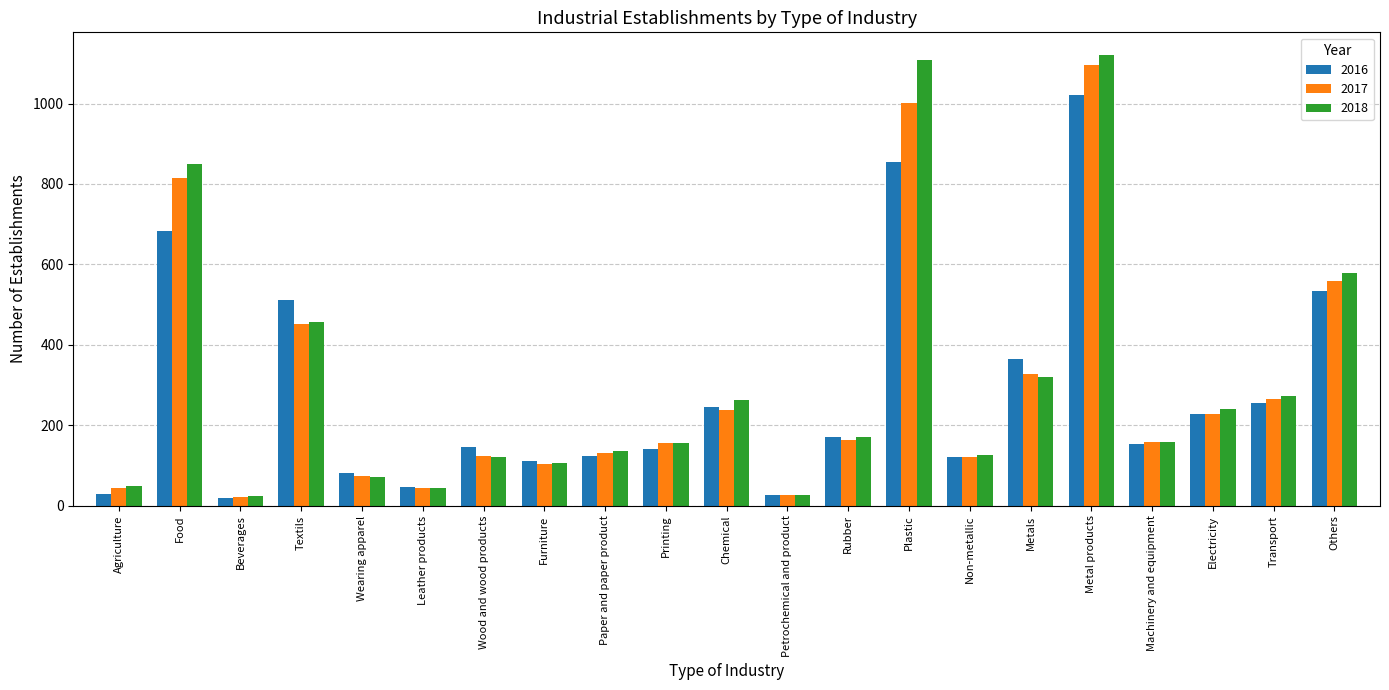

Which series has the largest range (max minus min)?

2018